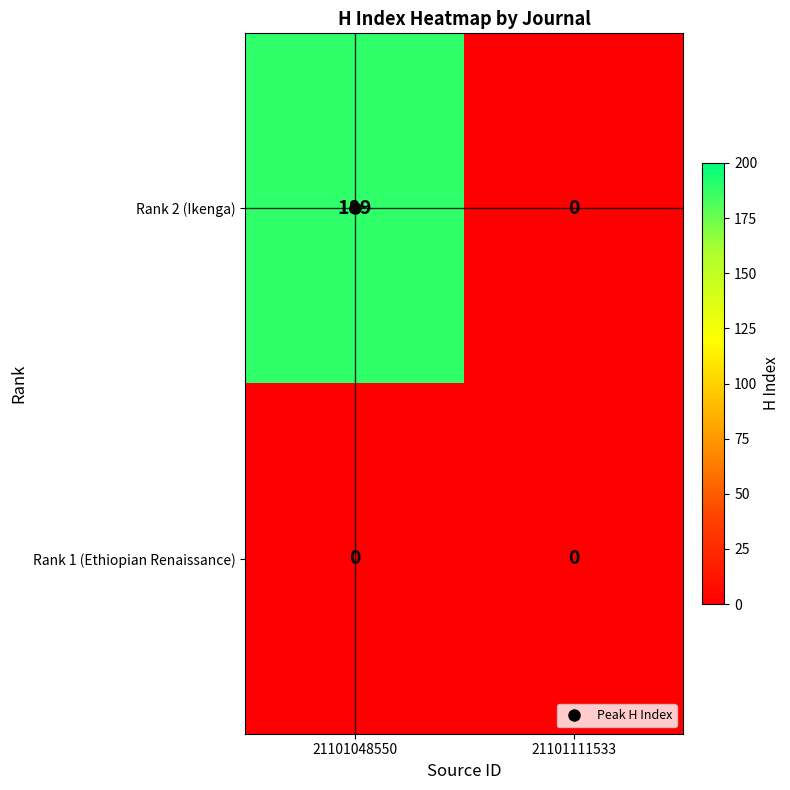

The value of Rank 2 (Ikenga) at 21101111533 is -98. True or false?

False